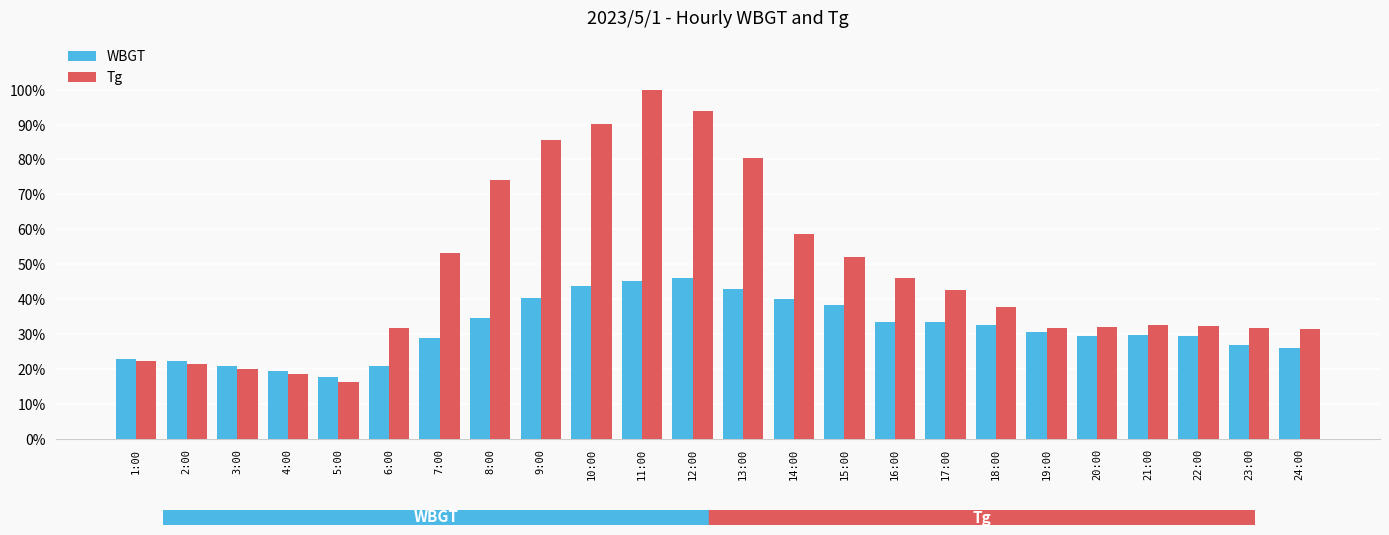

What are all the series names shown in the legend?

WBGT, Tg